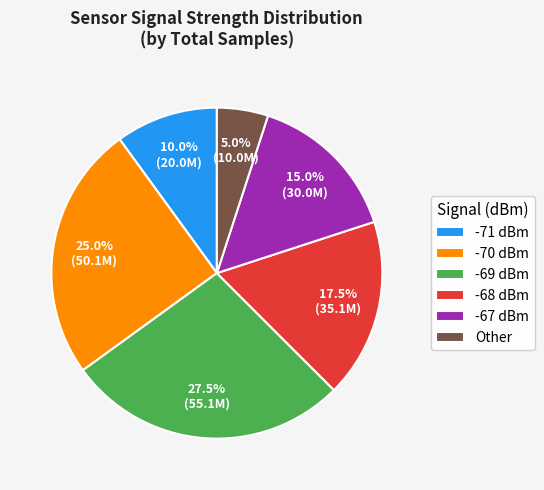

Does -69 dBm represent more than half of the total?

No